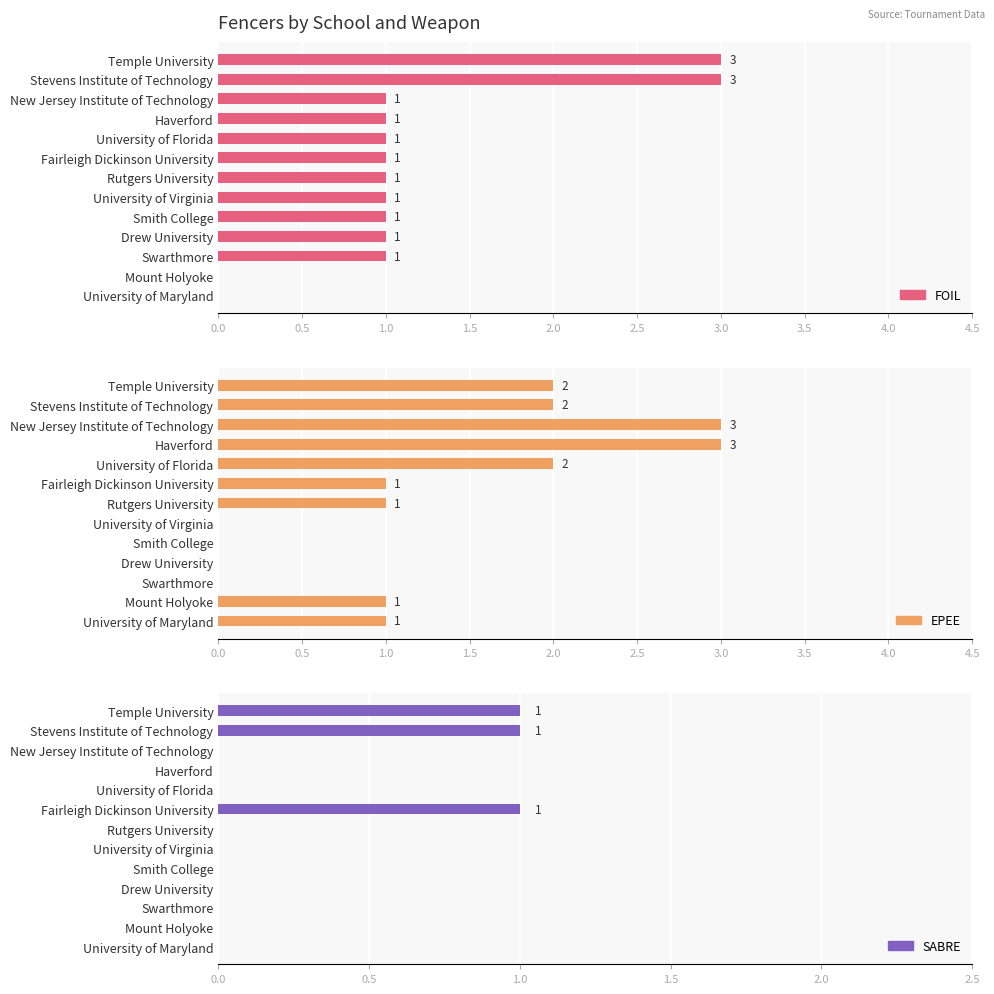

What is the value of the FOIL bar at the 7th from the left?

1